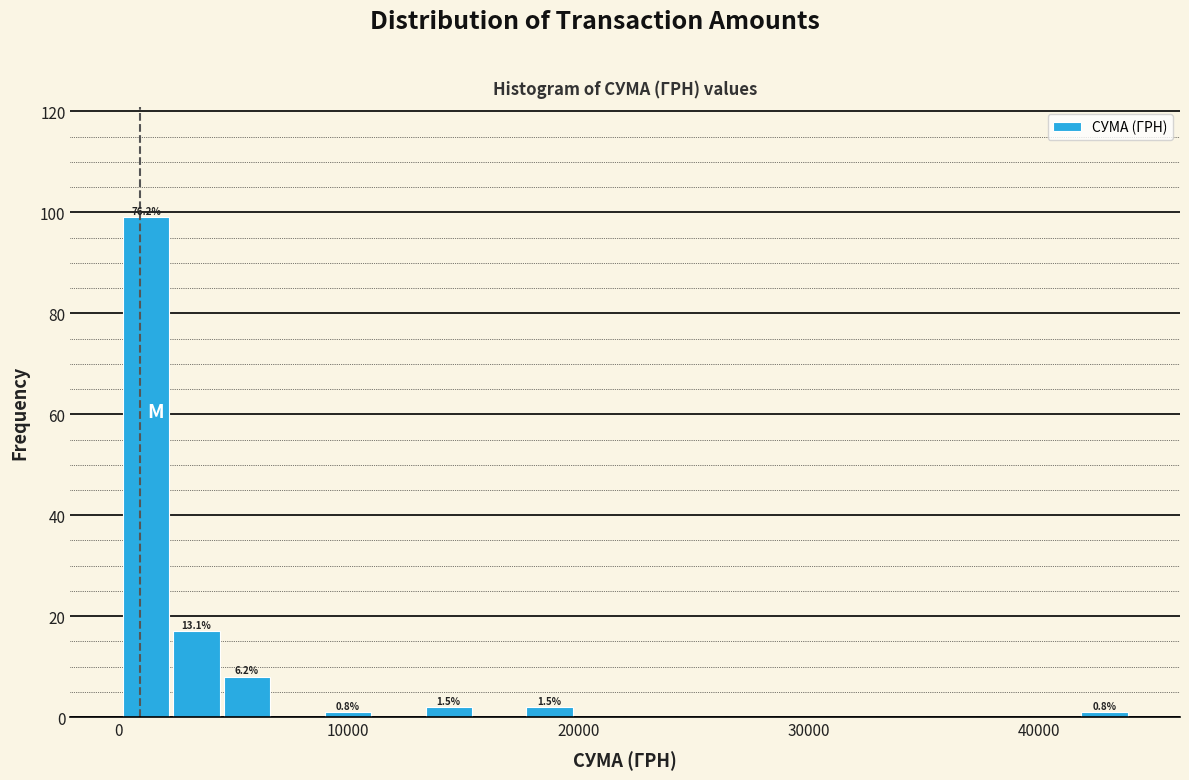

Read against the x-axis, roughly where is the centre of the tallest bar?

1000